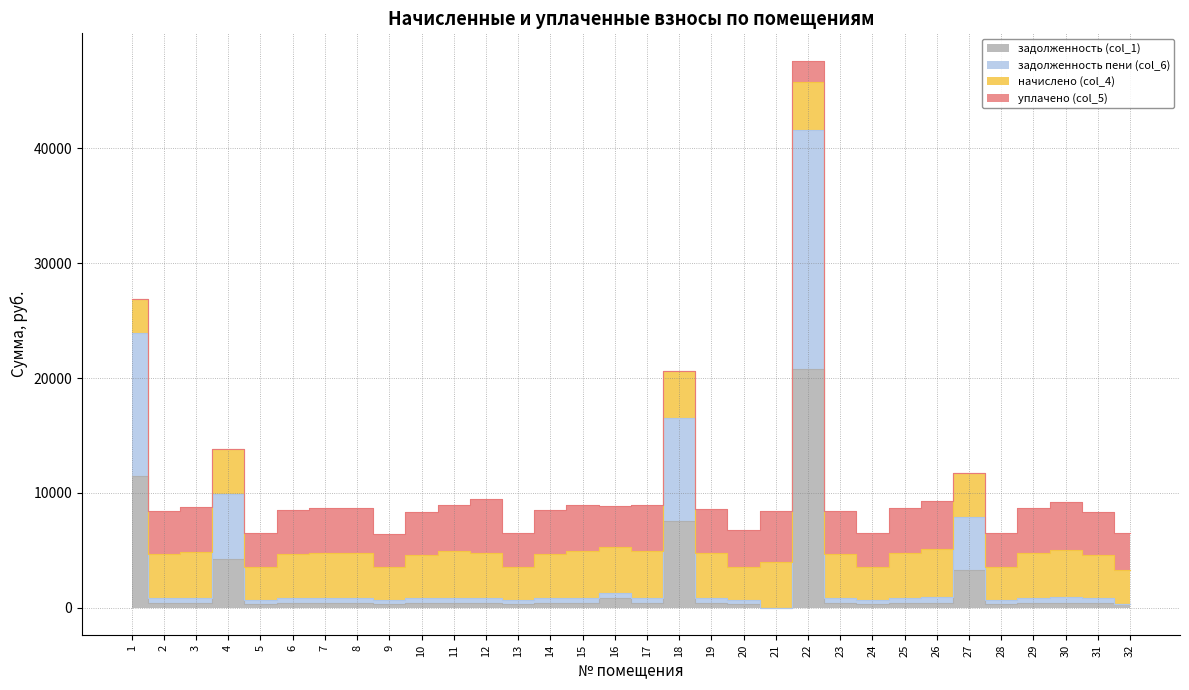

At which label does задолженность (col_1) reach its minimum?

21